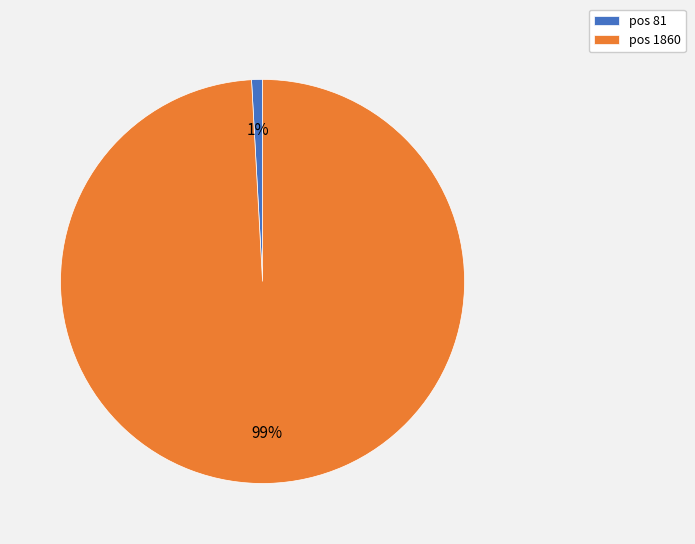

To the nearest percent, what portion does pos 81 represent?

1%